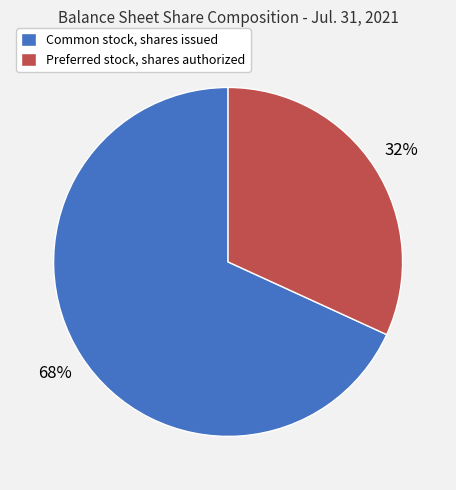

Between Preferred stock, shares authorized and Common stock, shares issued, which is larger?

Common stock, shares issued